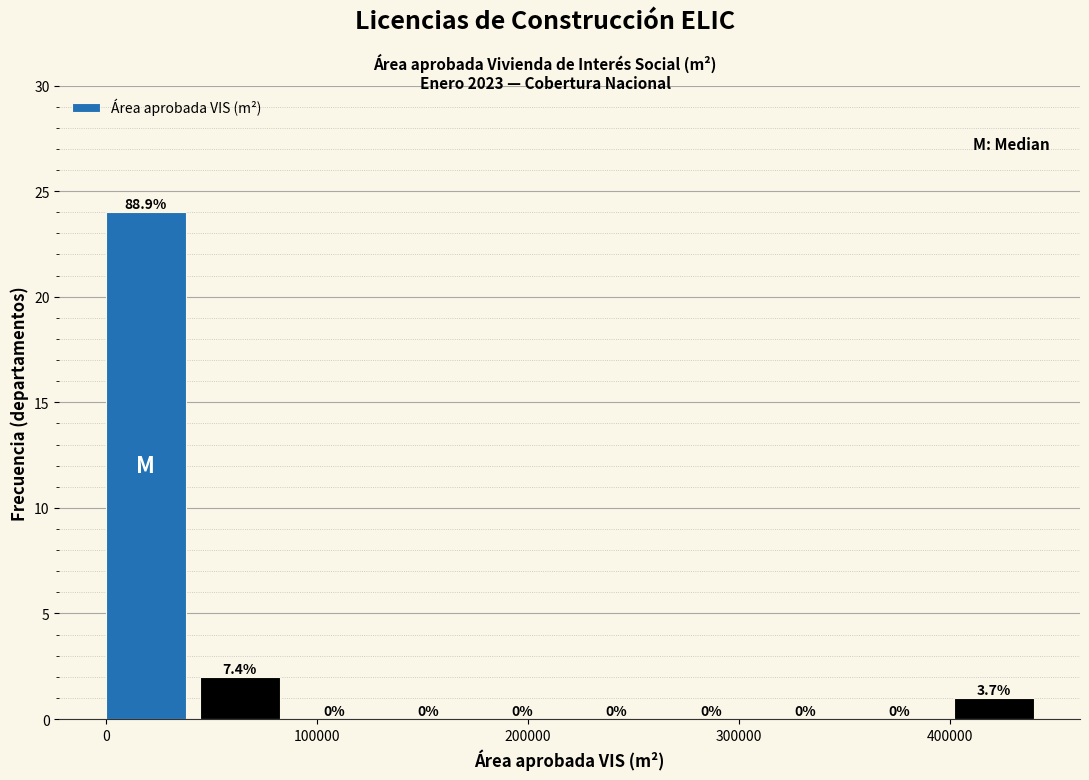

Which range on the x-axis has the tallest bar?

0 to 40000